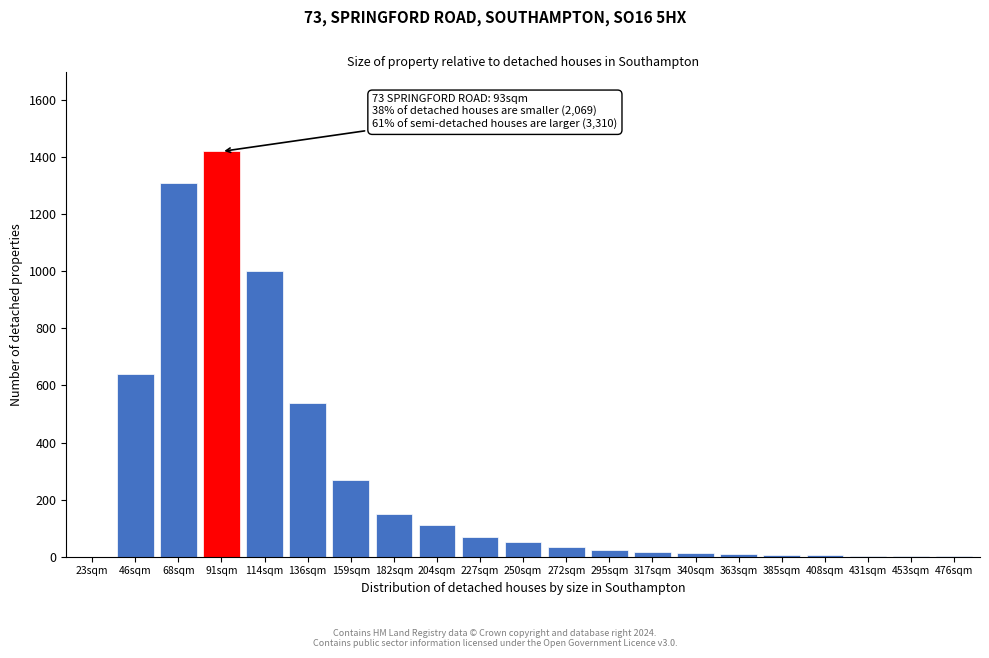

Where is the data nearest to the value 710?

46sqm